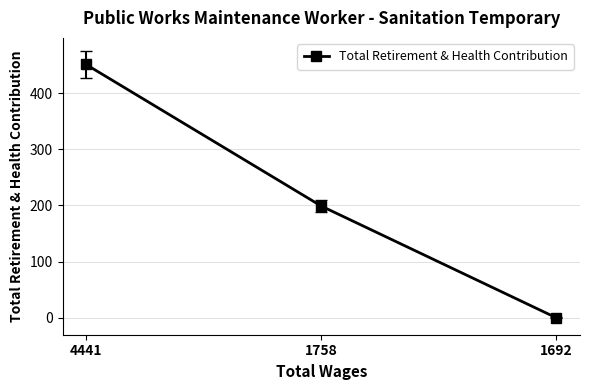

What is the change in value from 1758 to 1692?

-199